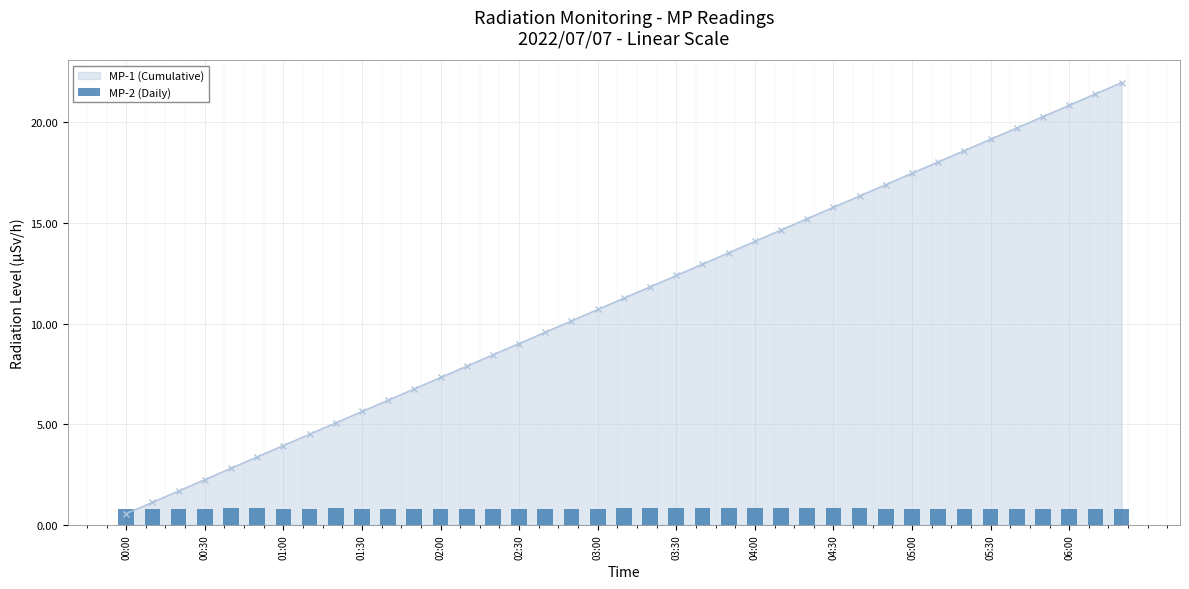

How many data points does each series have?

39